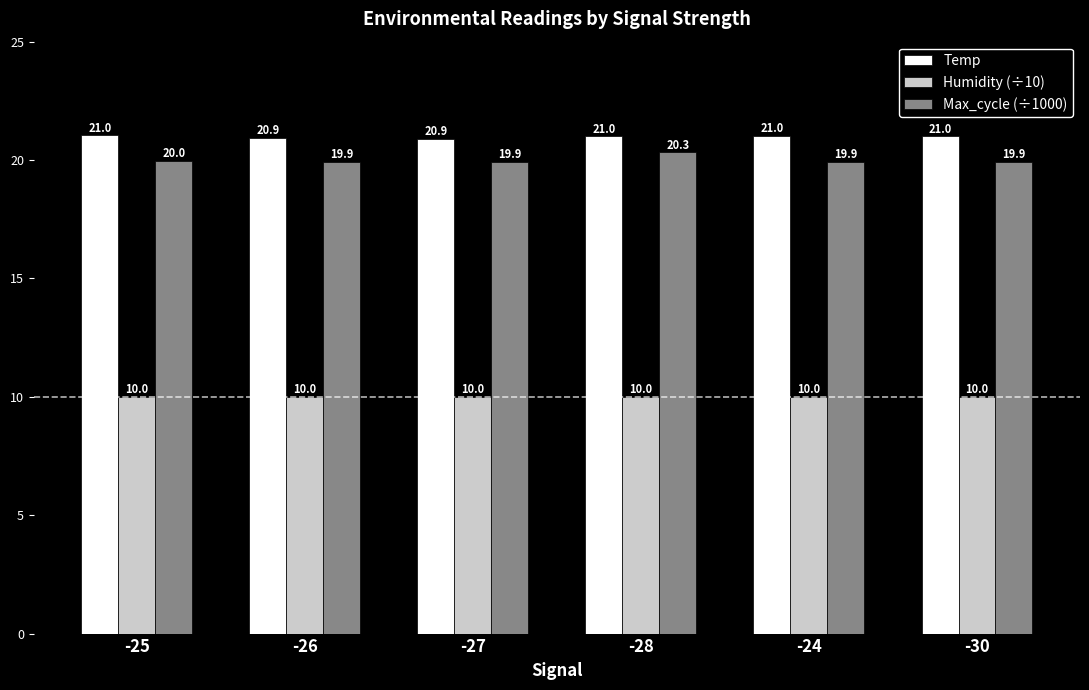

How many distinct data groups are displayed?

3